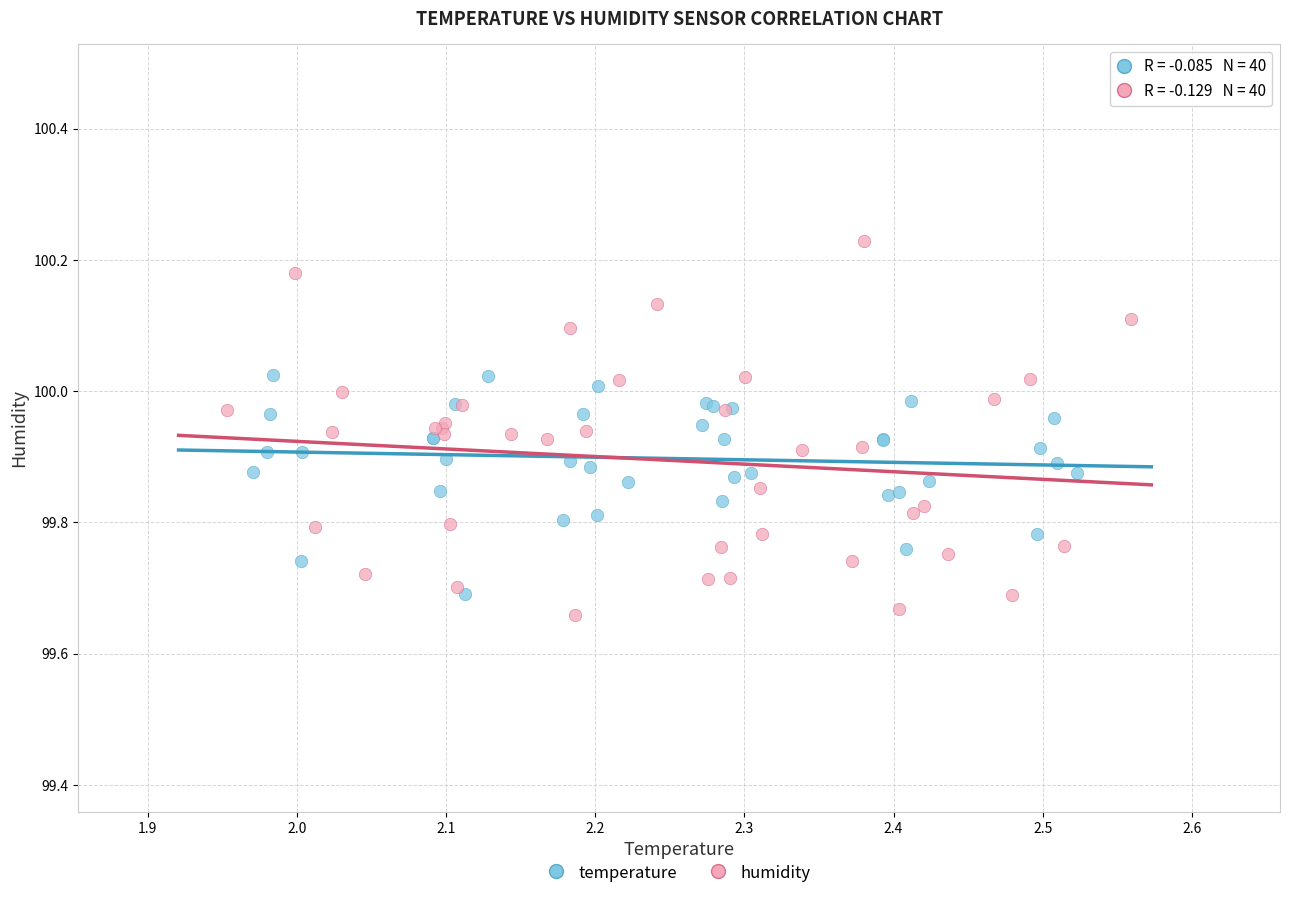

Which series has the largest Y range (max minus min)?

humidity